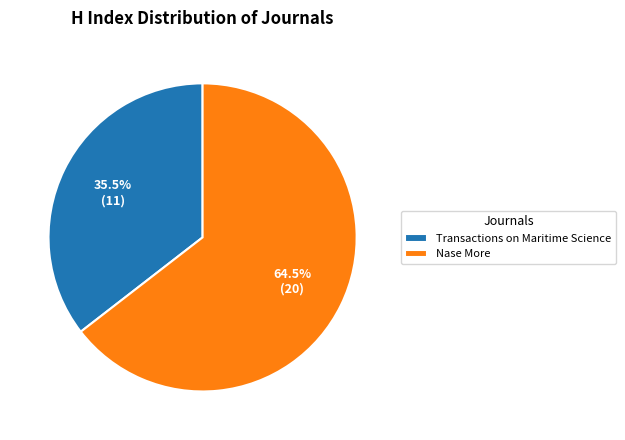

Which has a higher value, Transactions on Maritime Science or Nase More?

Nase More